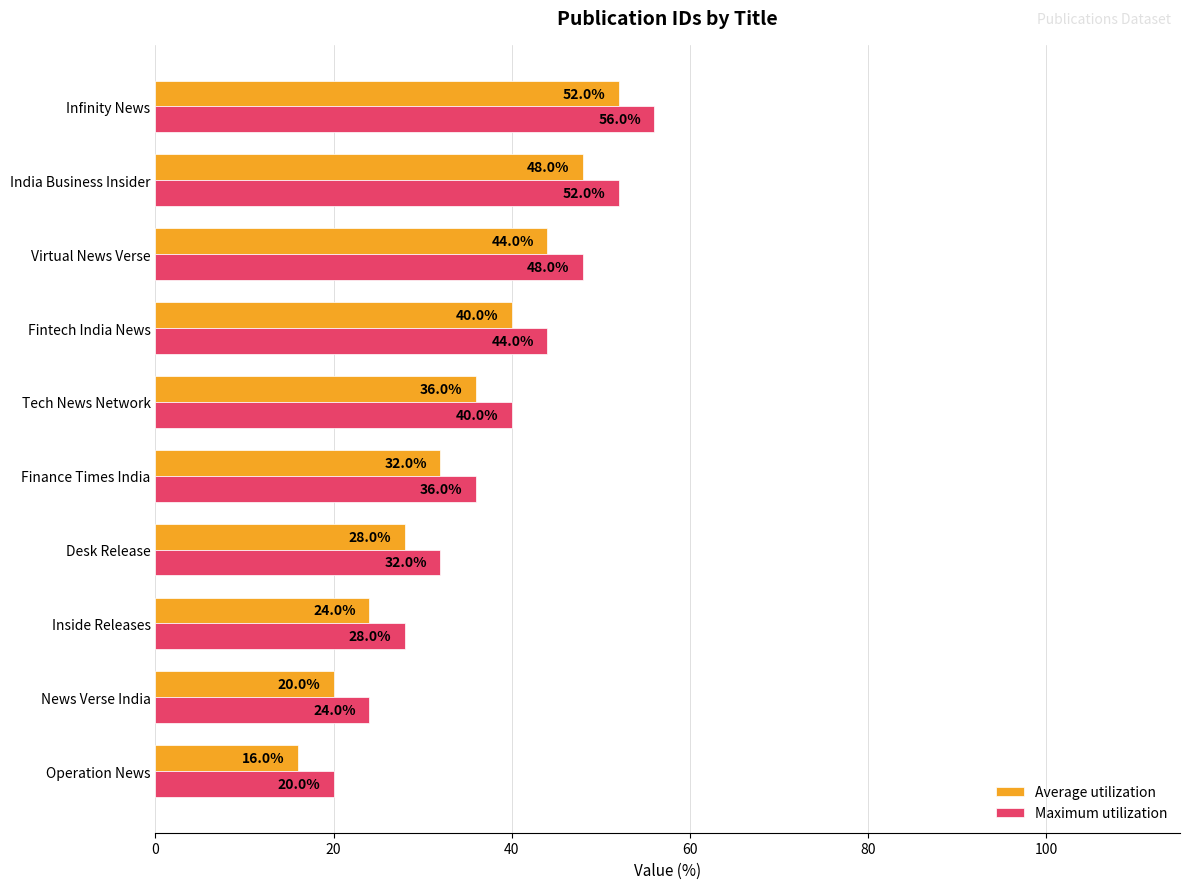

Count the Average utilization values in the range 24 to 44.

6